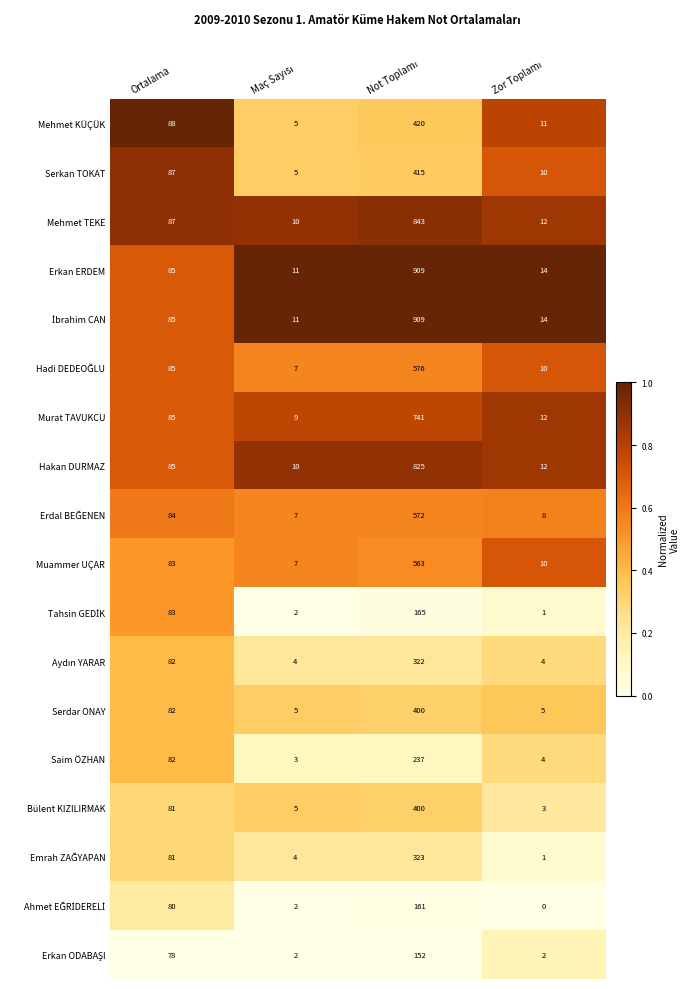

What is the highest value of the Serdar ONAY series?

400